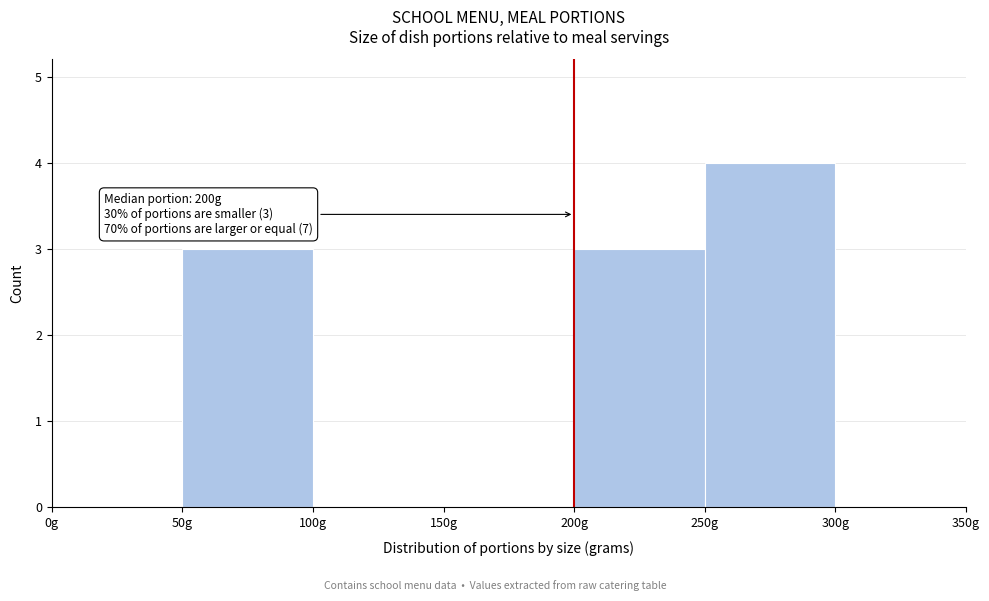

Which range on the x-axis has the tallest bar?

250 to 300